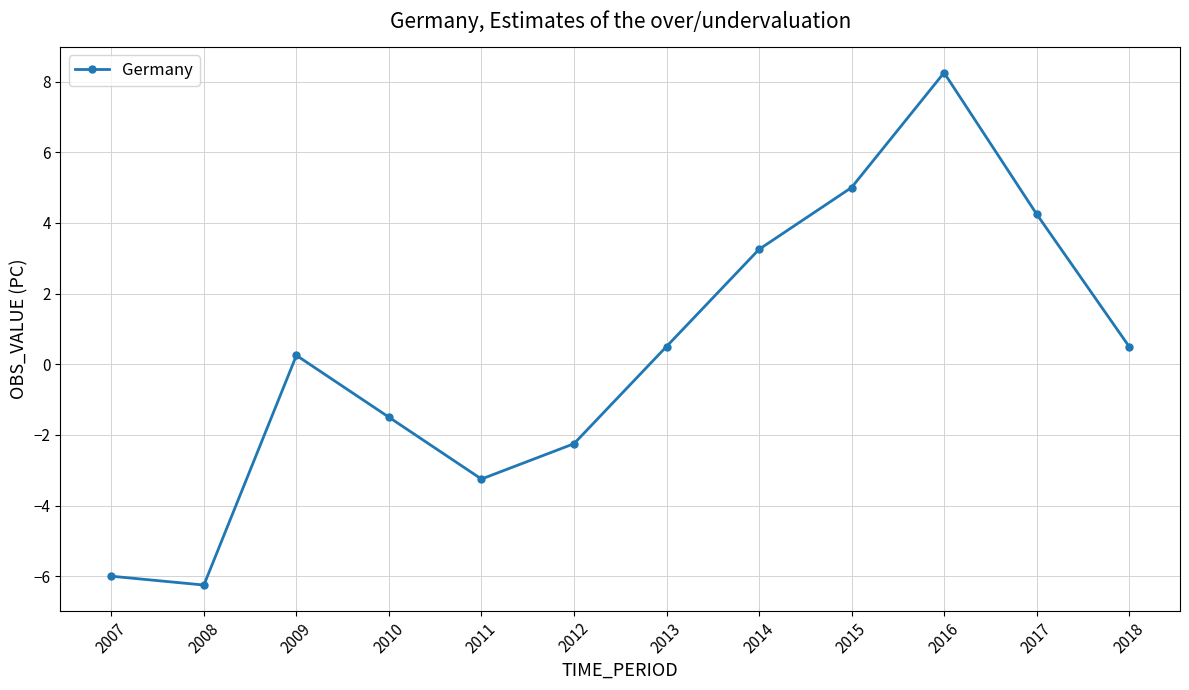

What is the ratio of the value at 2014 to the value at 2015?

0.7